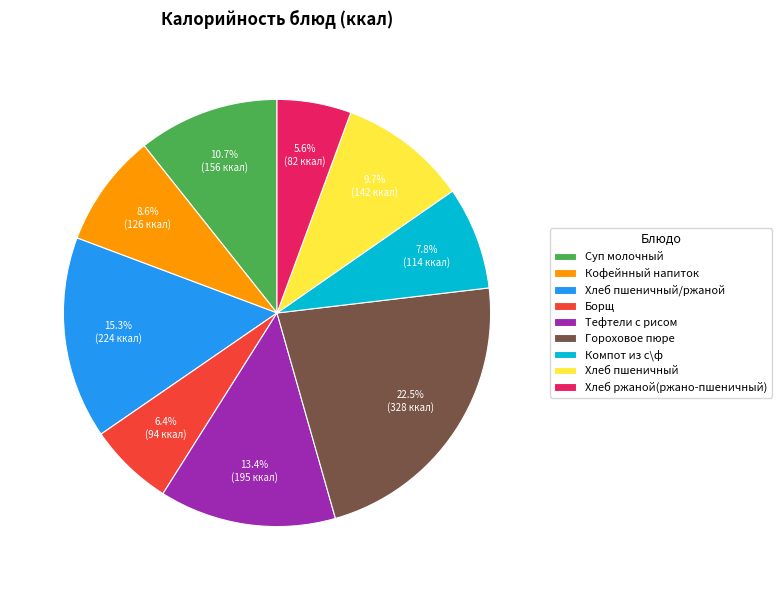

Which has a higher value, Кофейнный напиток or Хлеб пшеничный?

Хлеб пшеничный